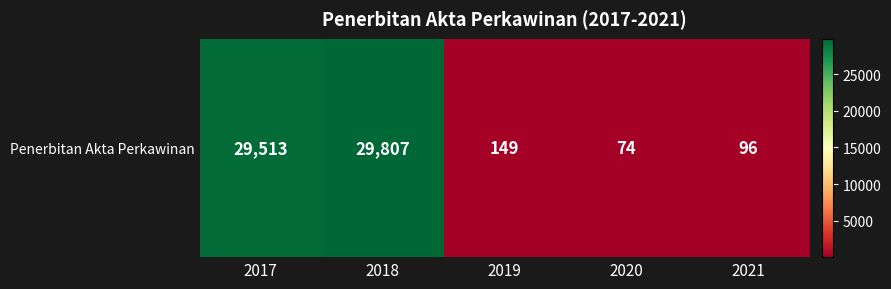

How many series are shown in this chart?

1